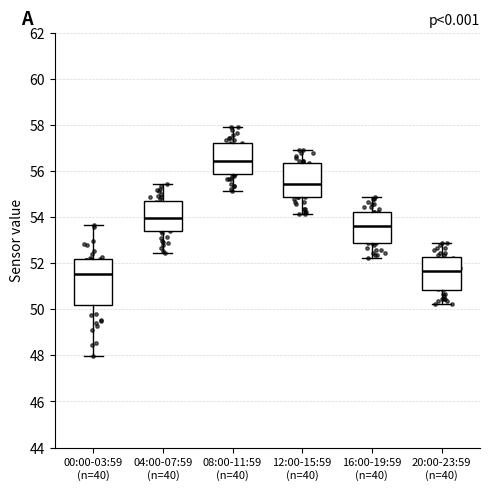

Which box's median line is the highest?

08:00-11:59 (n=40)